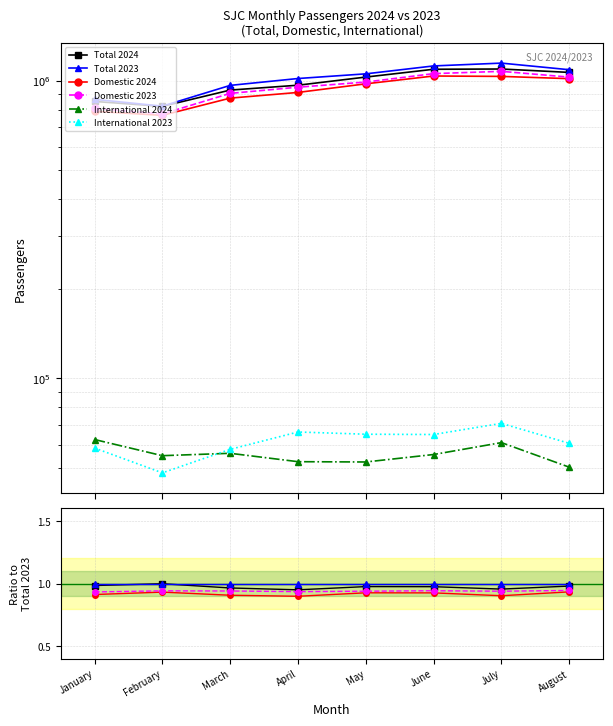

What is the value of the Total 2023 point at the 6th from the left?

1.0